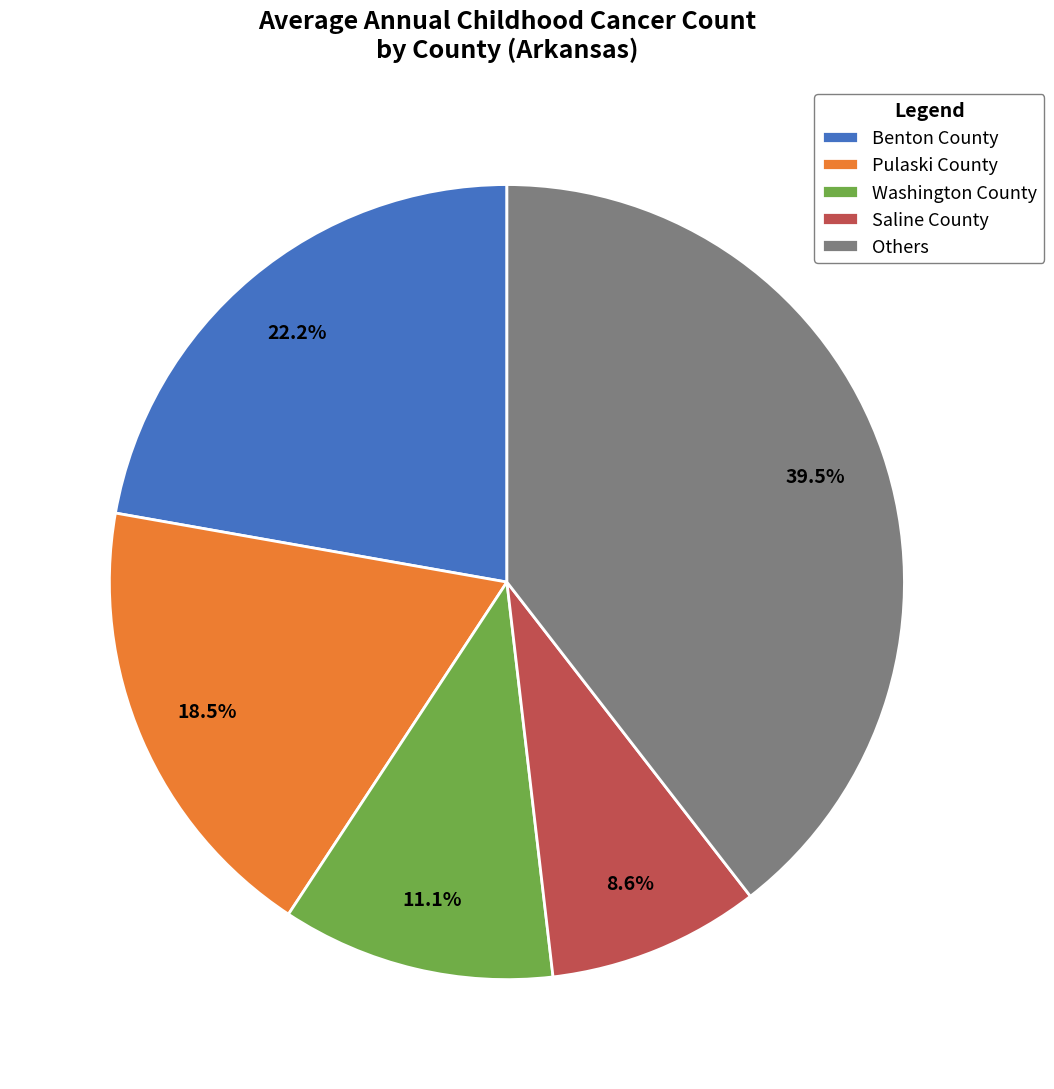

Combined, do Saline County and Washington County account for over 50%?

No